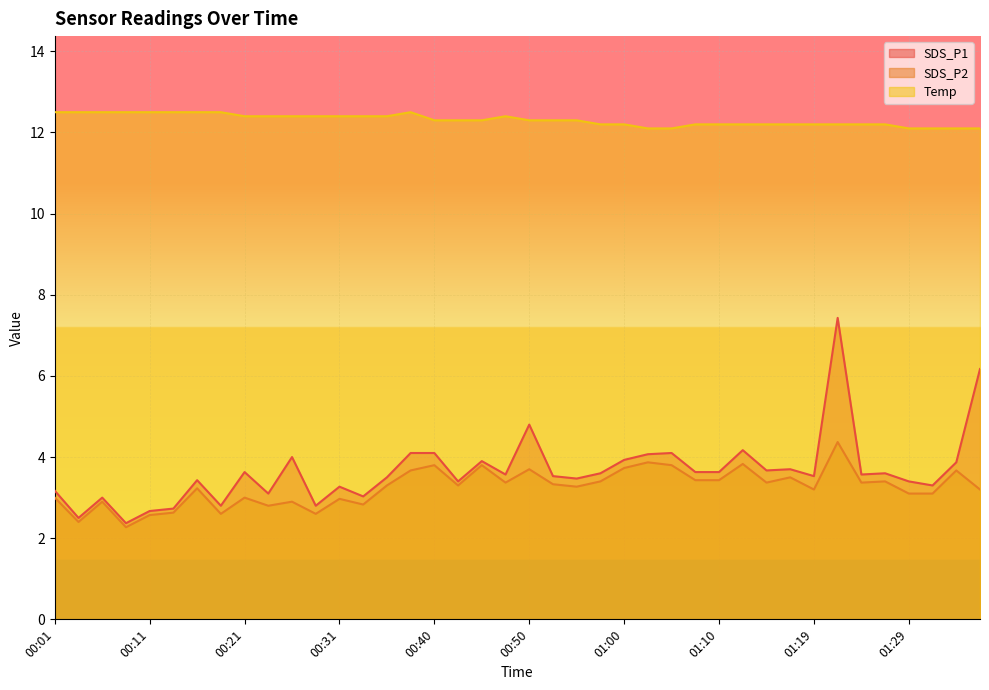

What is the maximum value for Temp?

12.5